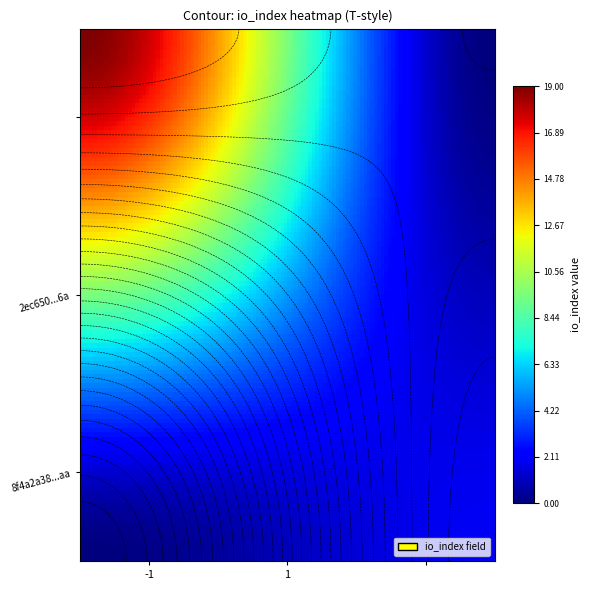

What is the maximum value shown in the chart?

19